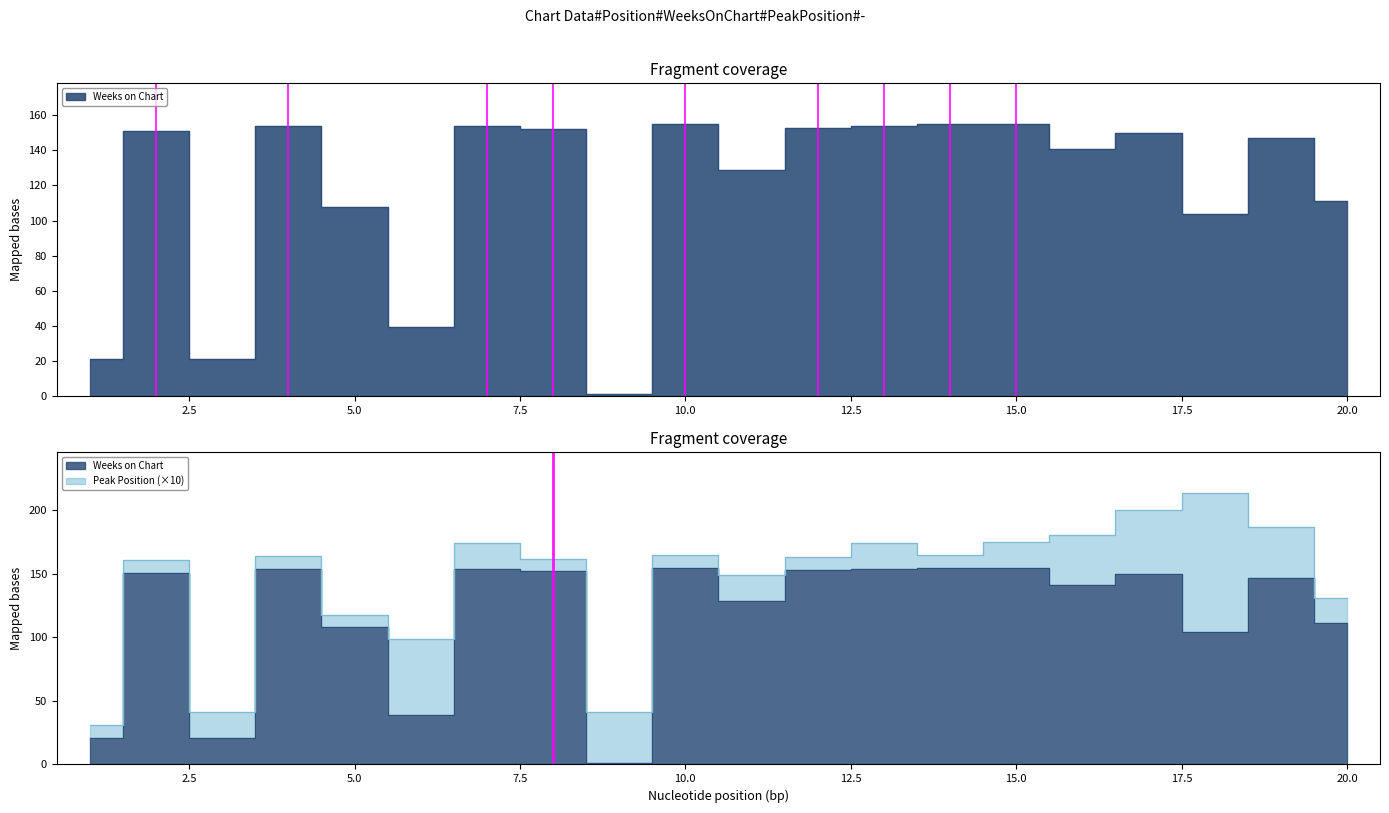

Reading left to right, what are all the values shown in this chart?

21	151	21	154	108	39	154	152	1	155	129	153	154	155	155	141	150	104	147	111